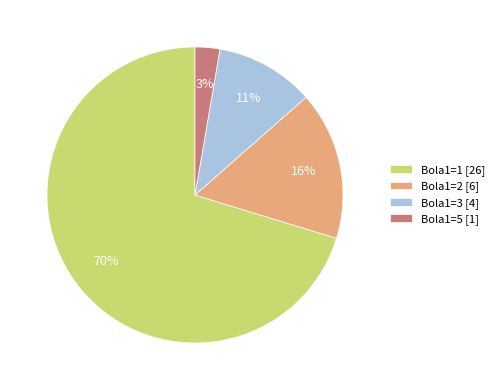

Is the sum of Bola1=1 [26] and Bola1=5 [1] greater than half?

Yes